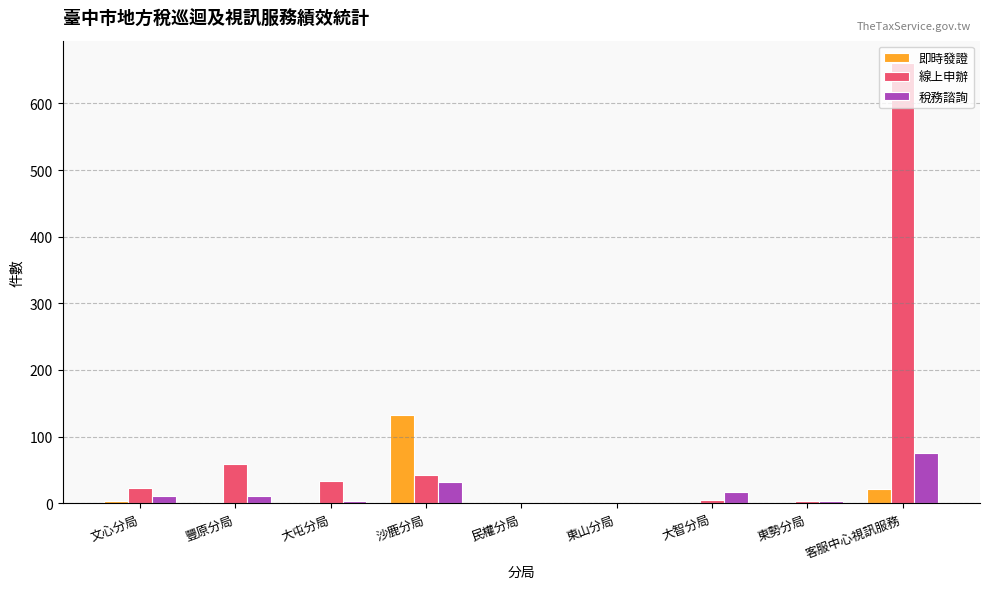

Which series has the widest spread of values?

線上申辦